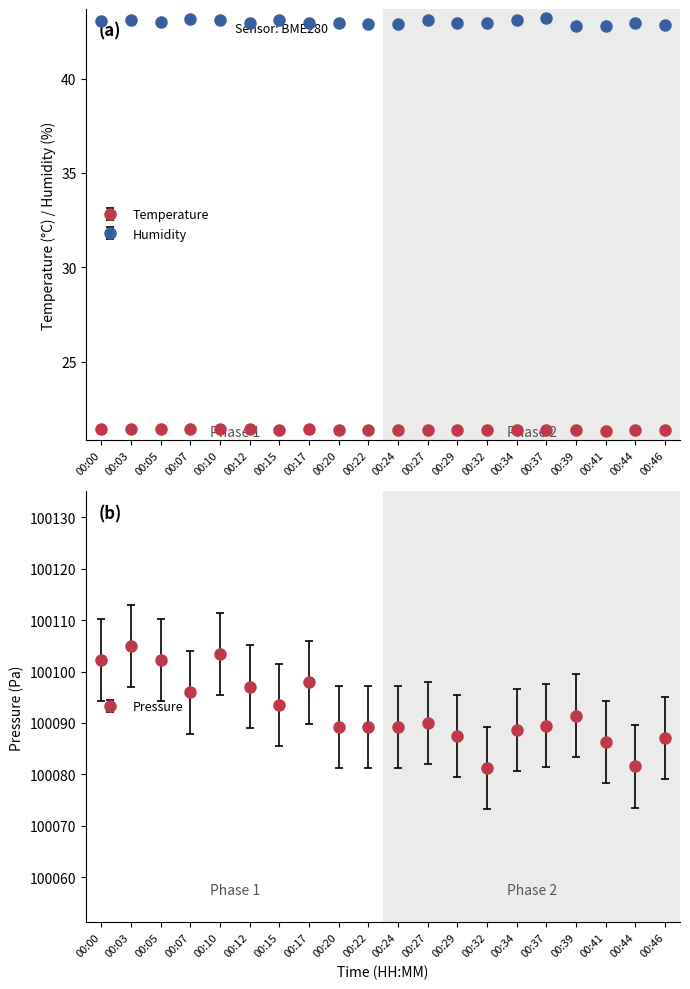

Does the chart have visible grid lines?

No